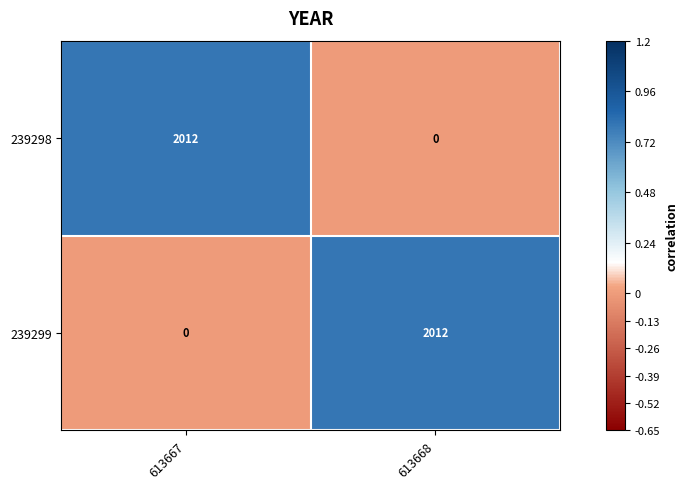

What is the spread (max minus min) of values at 613668?

2012